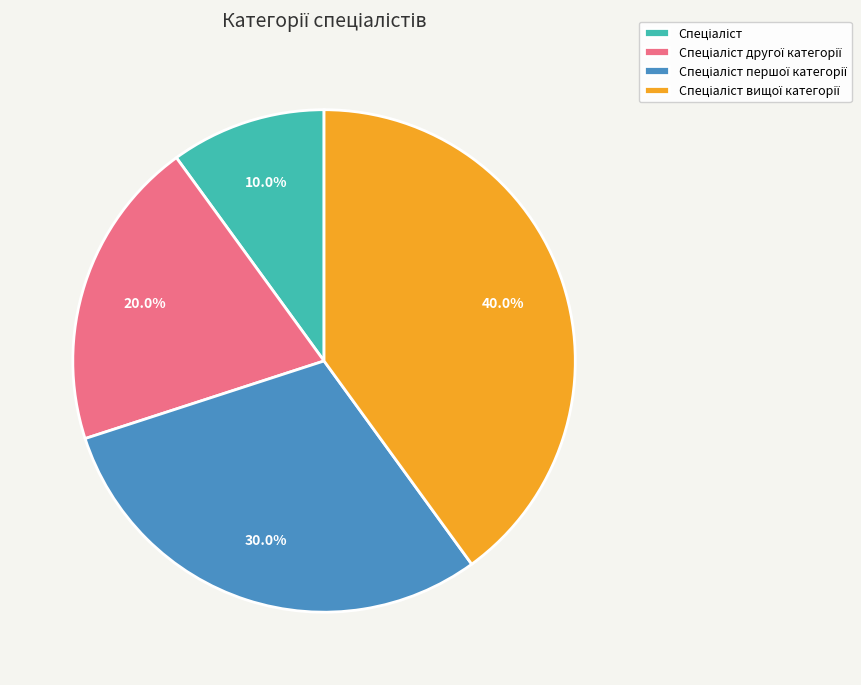

Is there a majority slice in this chart?

No